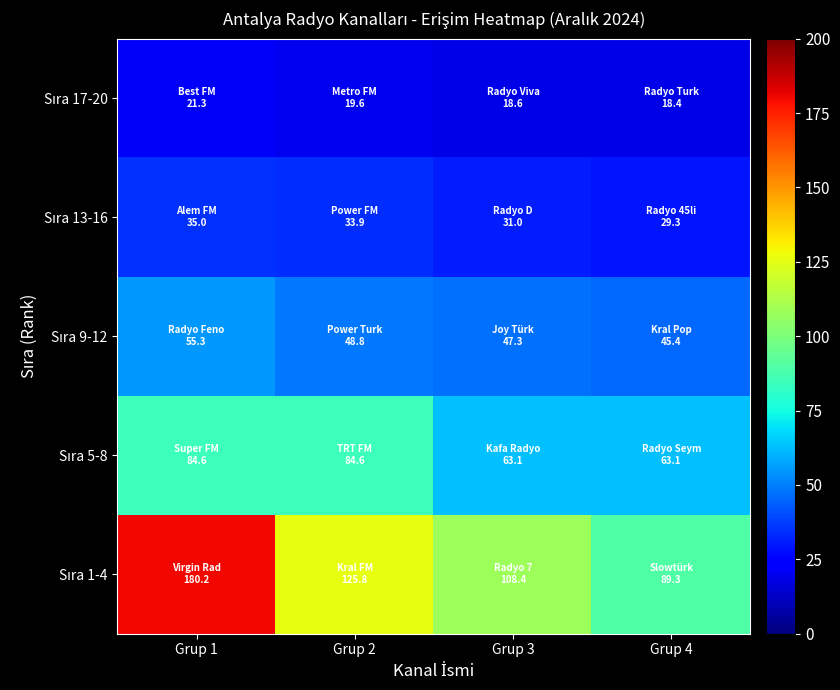

Rank the series by their maximum value, from lowest to highest.

Sıra 17-20, Sıra 13-16, Sıra 9-12, Sıra 5-8, Sıra 1-4